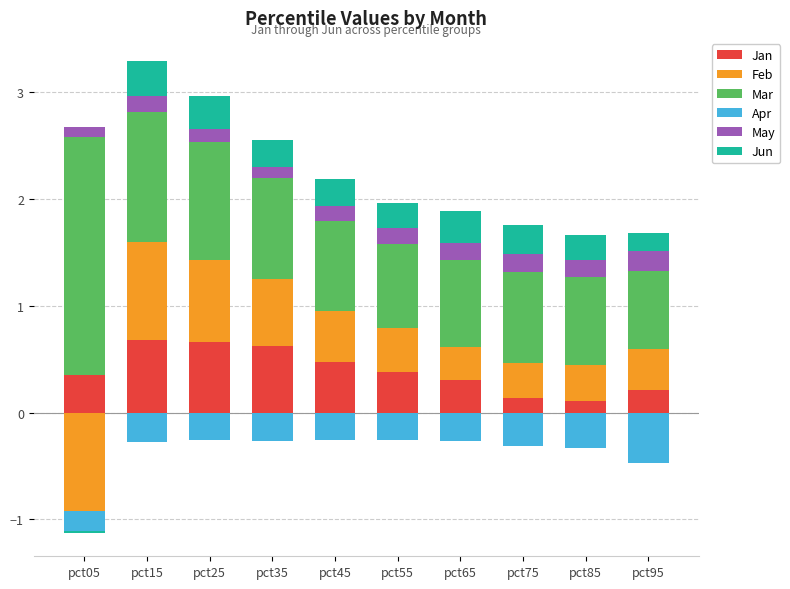

At which category is the sum across all series the highest?

pct15